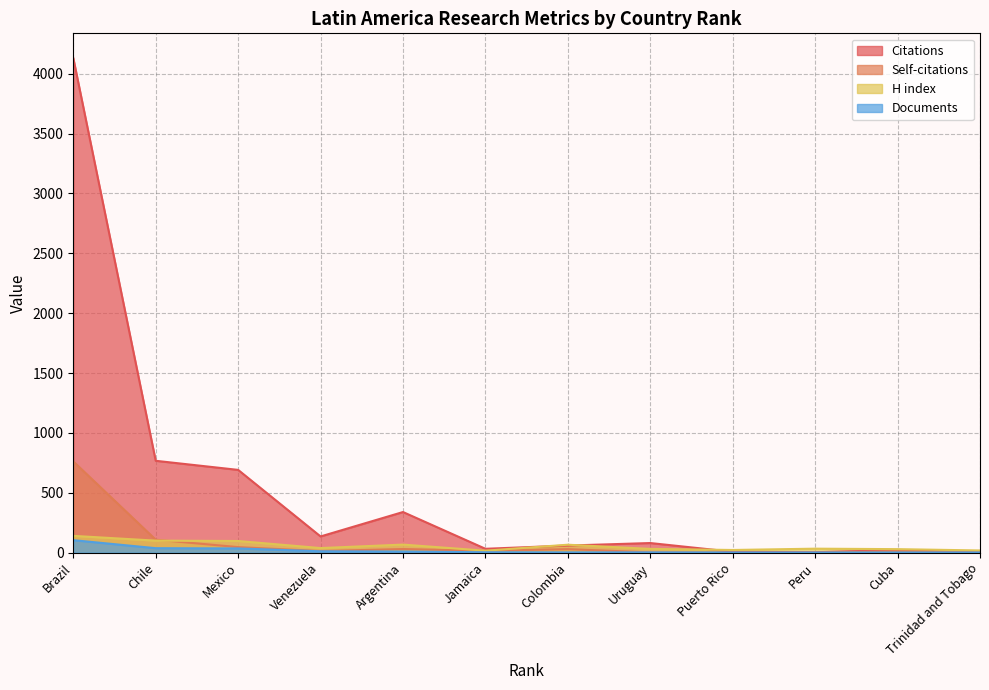

Reading left to right, what are all the values shown in this chart?

Citations: Brazil=4131	Chile=767	Mexico=691	Venezuela=135	Argentina=339	Jamaica=32	Colombia=59	Uruguay=80	Puerto Rico=7	Peru=3	Cuba=22	Trinidad and Tobago=1
Self-citations: Brazil=762	Chile=108	Mexico=46	Venezuela=13	Argentina=30	Jamaica=15	Colombia=29	Uruguay=2	Puerto Rico=0	Peru=0	Cuba=12	Trinidad and Tobago=1
H index: Brazil=140	Chile=100	Mexico=97	Venezuela=38	Argentina=67	Jamaica=16	Colombia=66	Uruguay=31	Puerto Rico=22	Peru=33	Cuba=29	Trinidad and Tobago=18
Documents: Brazil=104	Chile=37	Mexico=35	Venezuela=11	Argentina=9	Jamaica=3	Colombia=2	Uruguay=2	Puerto Rico=1	Peru=1	Cuba=1	Trinidad and Tobago=1